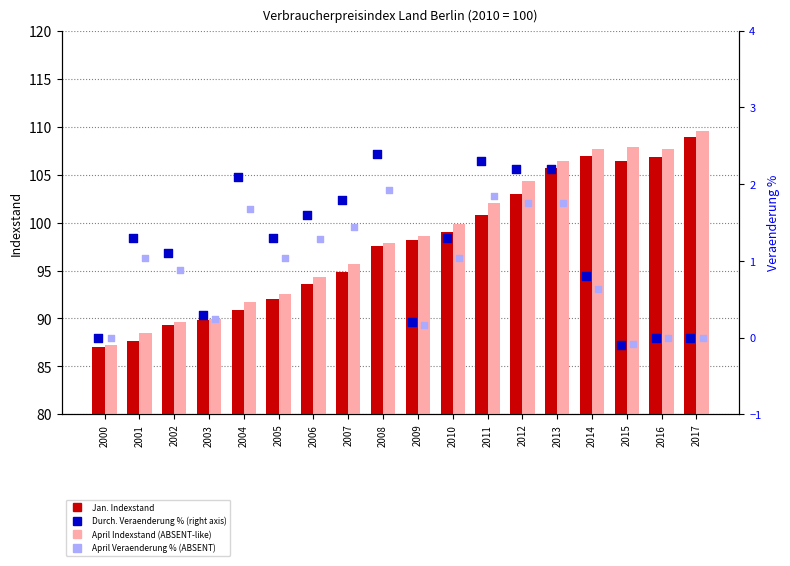

Which series reaches the minimum Y coordinate?

Durchschnitt Veraenderung %